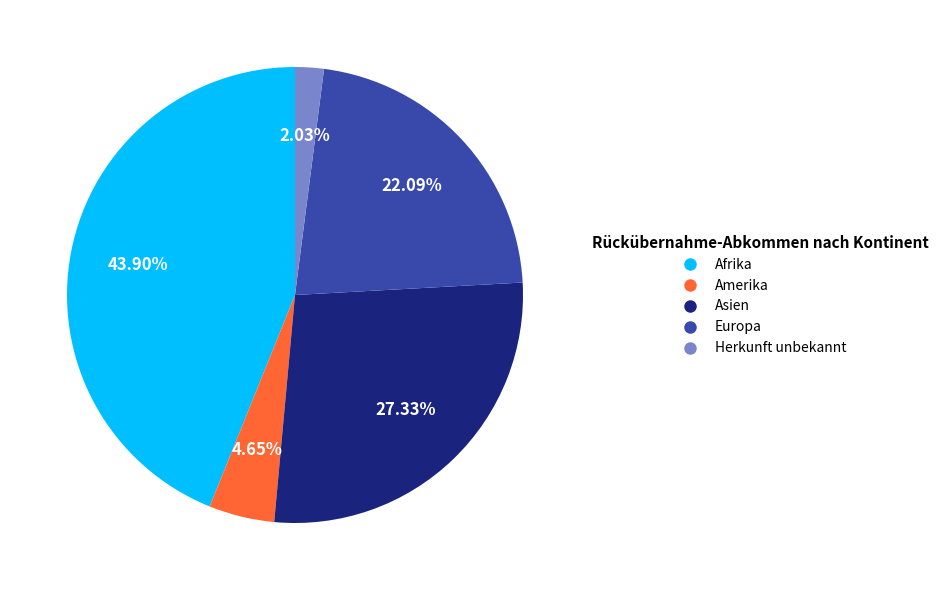

To the nearest percent, what is the difference between the largest and smallest slice percentages?

42%